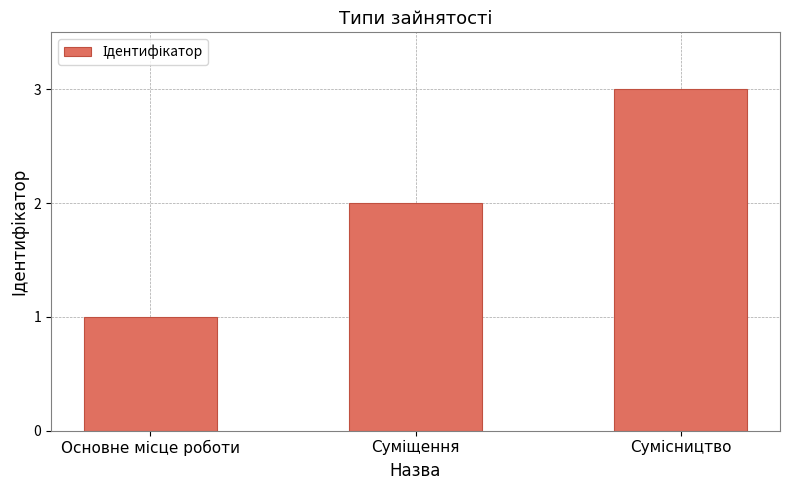

What is the sum of all values?

6